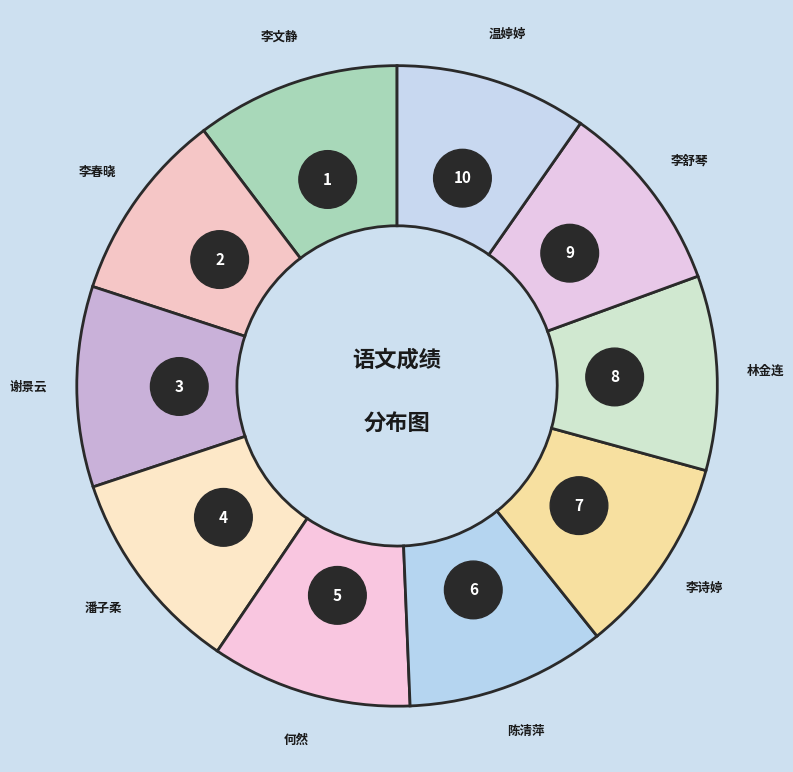

Does any single category account for the majority?

No